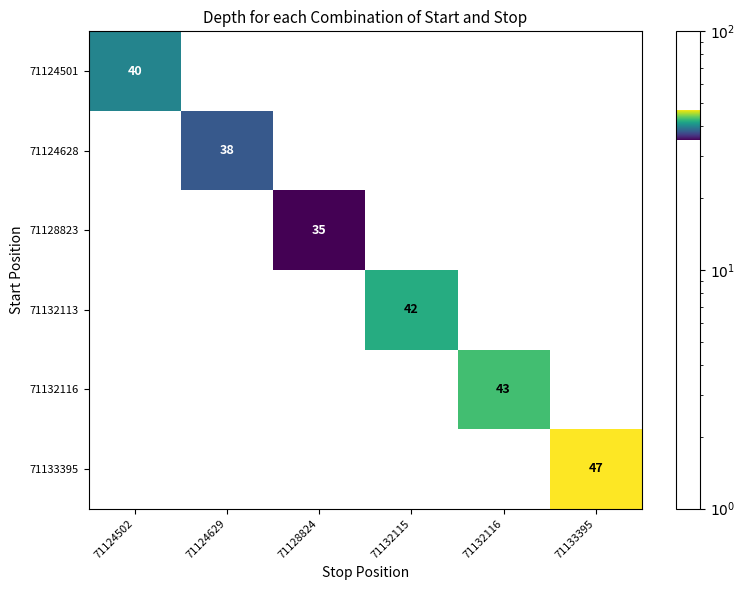

At which category is the sum across all series the highest?

71133395